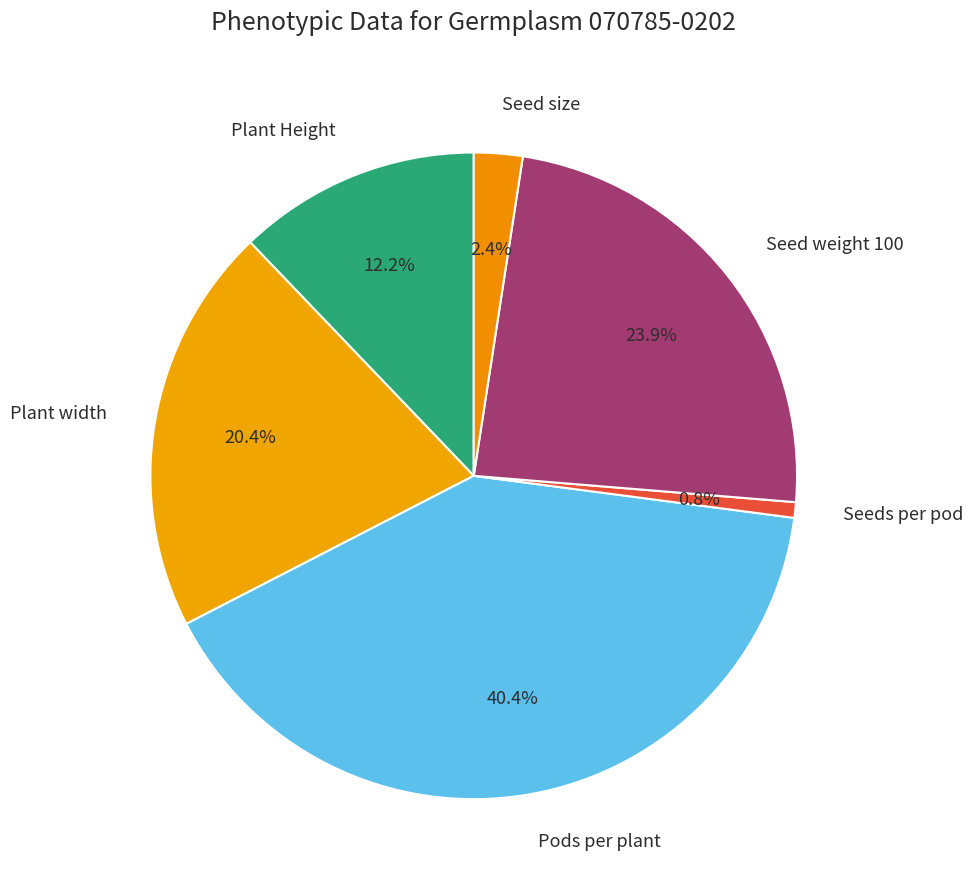

To the nearest percent, what is the difference between the Seed weight 100 and Plant Height slice percentages?

12%